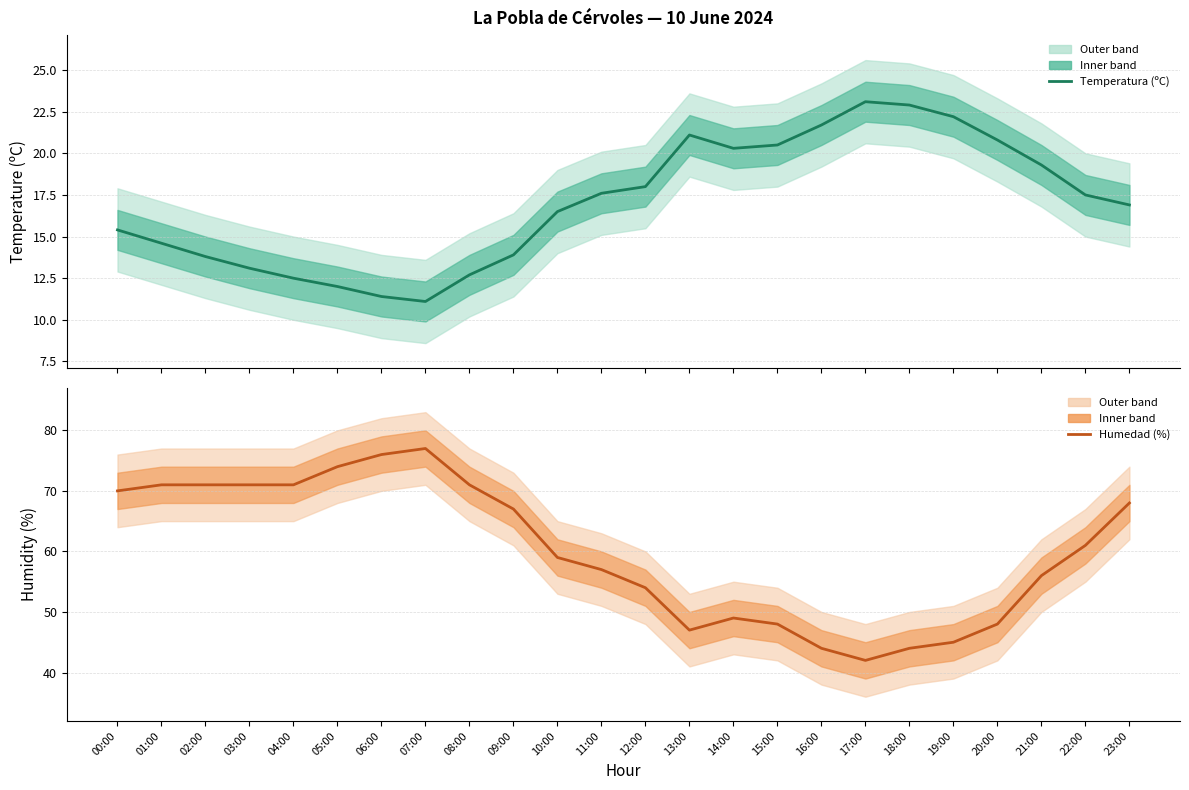

Rank the series at 10:00 from highest to lowest value.

Humedad (%), Temperatura (ºC)